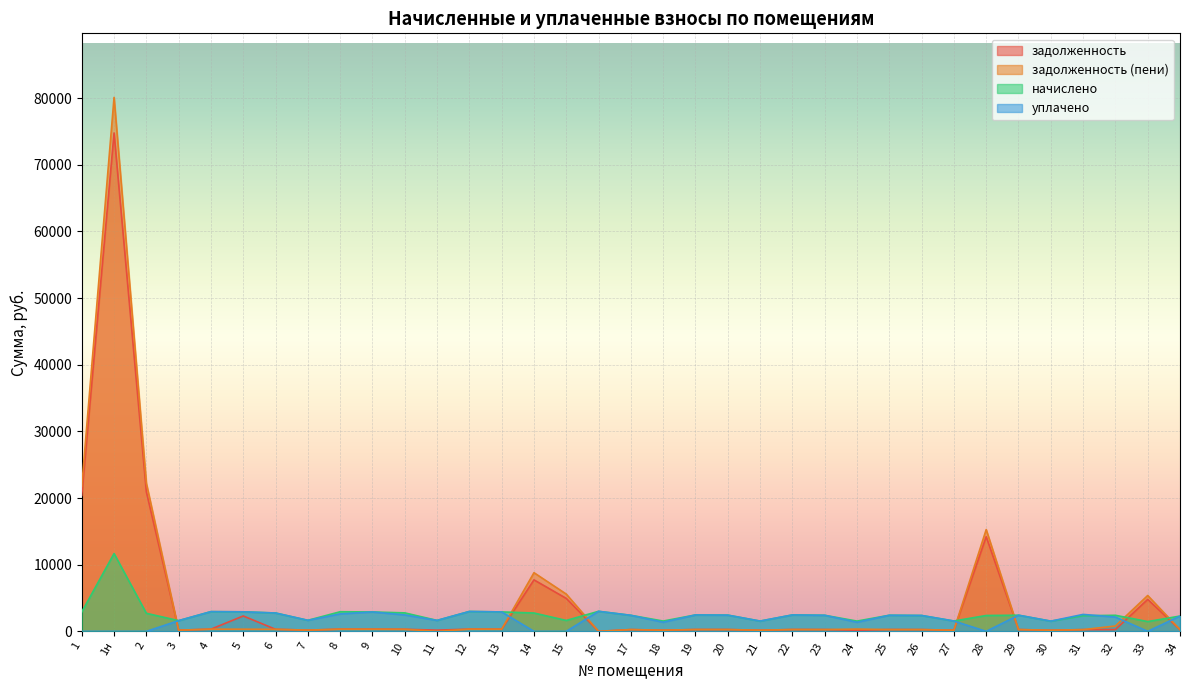

The value of уплачено at 23 is 2408.8. True or false?

True